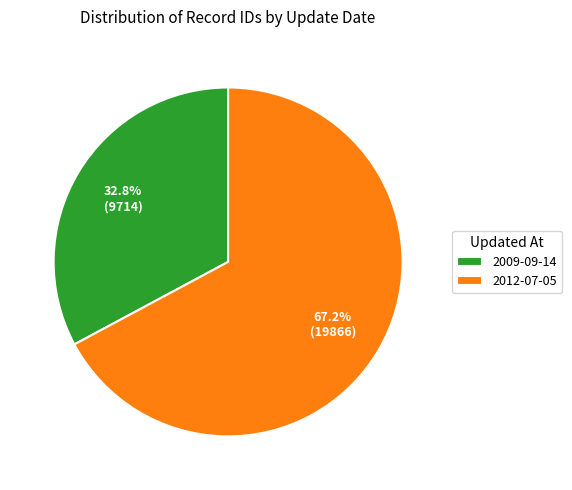

What is the smallest slice in the pie chart?

2009-09-14